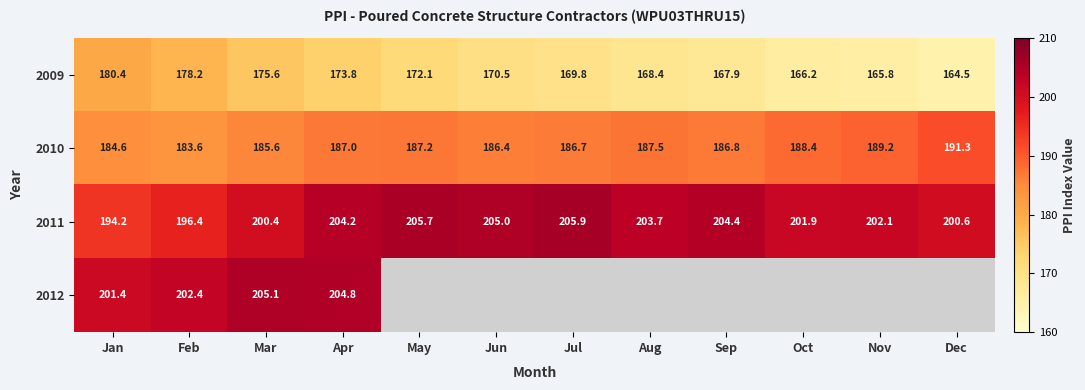

What is the highest value of the 2010 series?

191.3